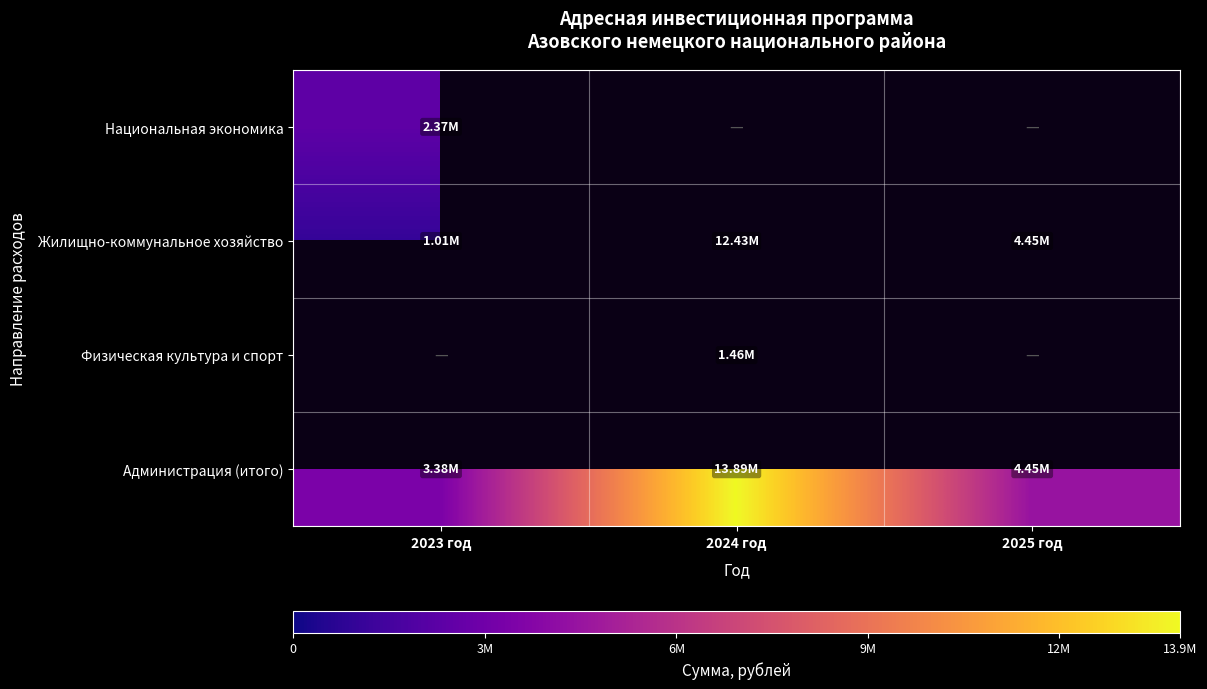

Which series has the largest range (max minus min)?

Жилищно-коммунальное хозяйство